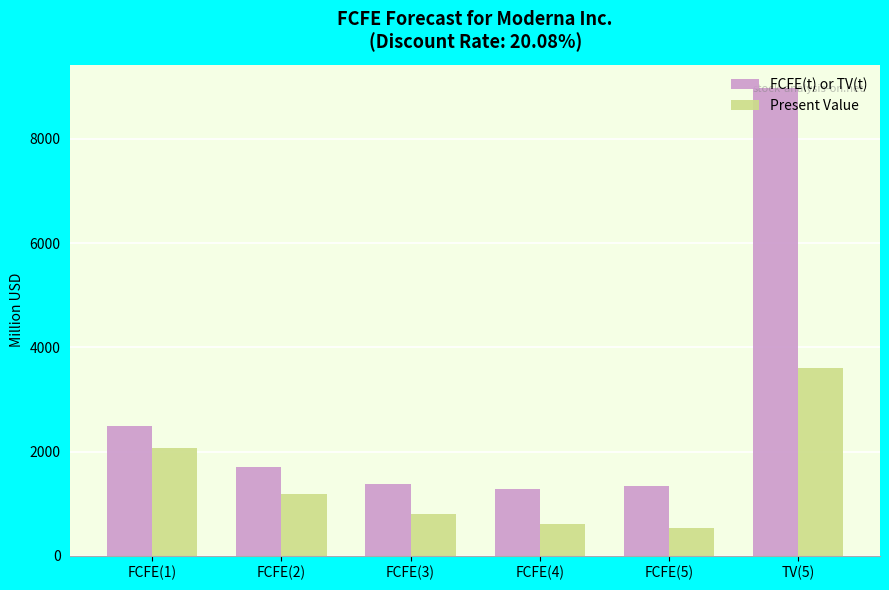

Reading left to right, list all the values displayed in this chart.

FCFE(t) or TV(t): FCFE(1)=2493	FCFE(2)=1712	FCFE(3)=1380	FCFE(4)=1277	FCFE(5)=1335	TV(5)=8977
Present Value: FCFE(1)=2076	FCFE(2)=1187	FCFE(3)=797	FCFE(4)=614	FCFE(5)=535	TV(5)=3595